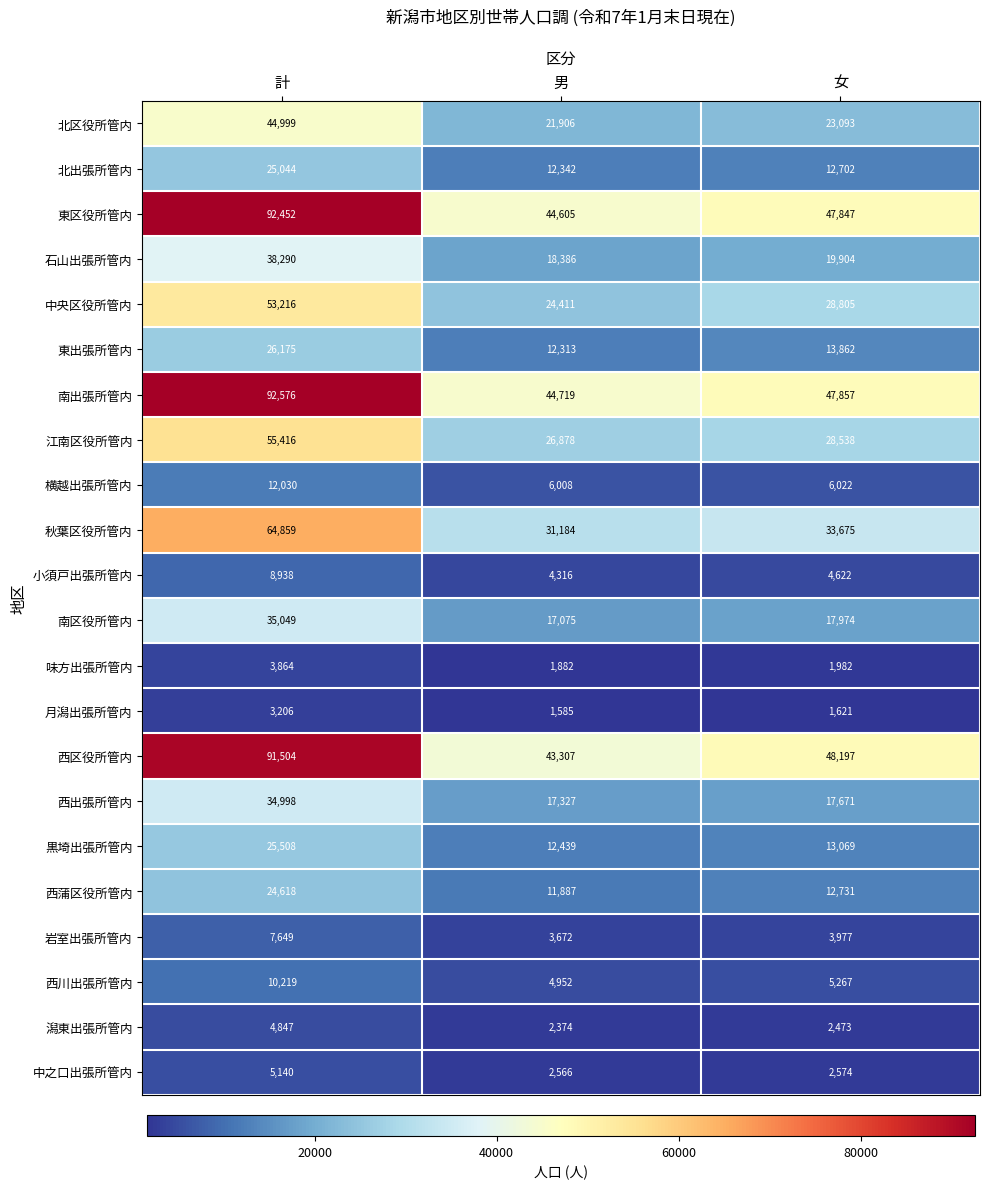

Which series has the largest range (max minus min)?

西区役所管内